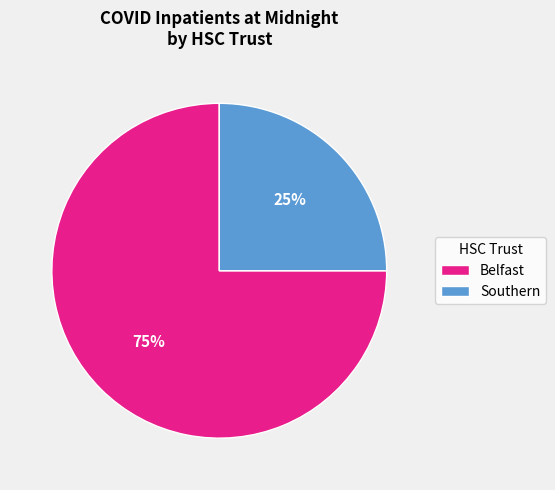

Is there a majority slice in this chart?

Yes